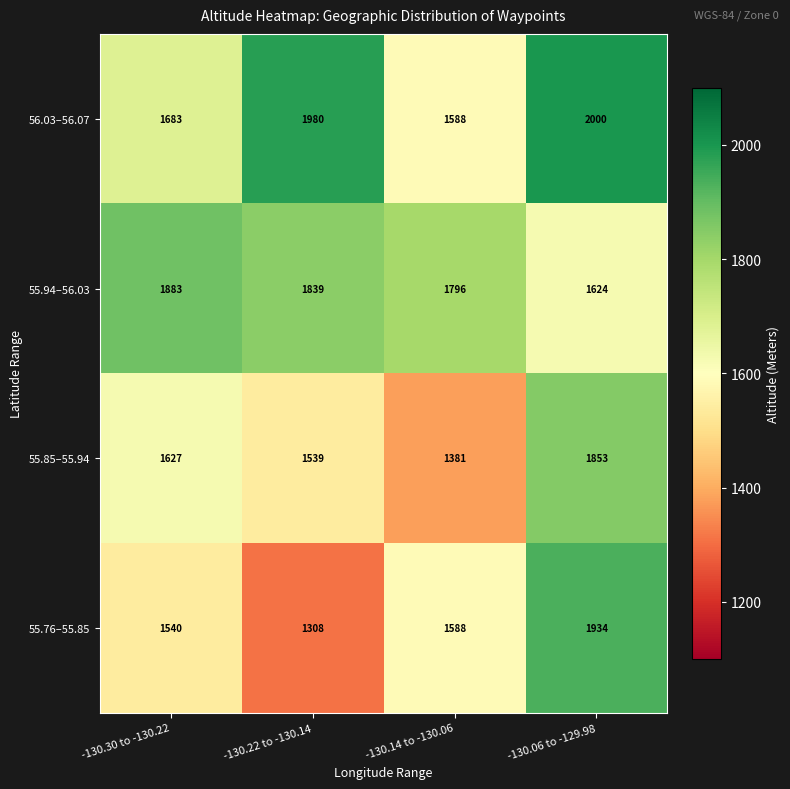

Read the 56.03–56.07 value at -130.22 to -130.14, to the nearest 10.

1980